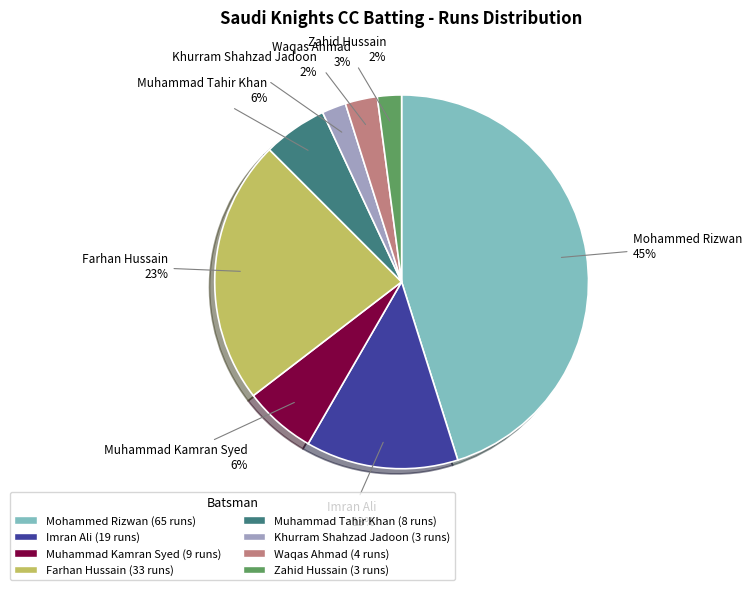

Which has a higher value, Farhan Hussain or Khurram Shahzad Jadoon?

Farhan Hussain